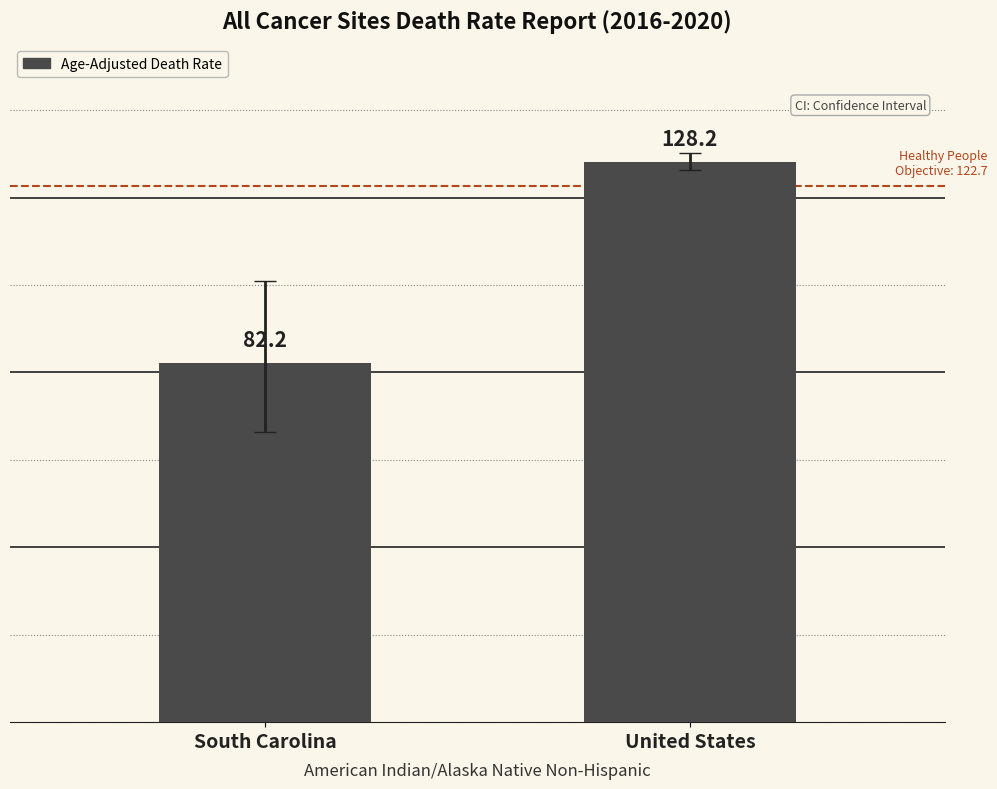

Reading right to left, list all the values displayed in this chart.

United States=128.2	South Carolina=82.2